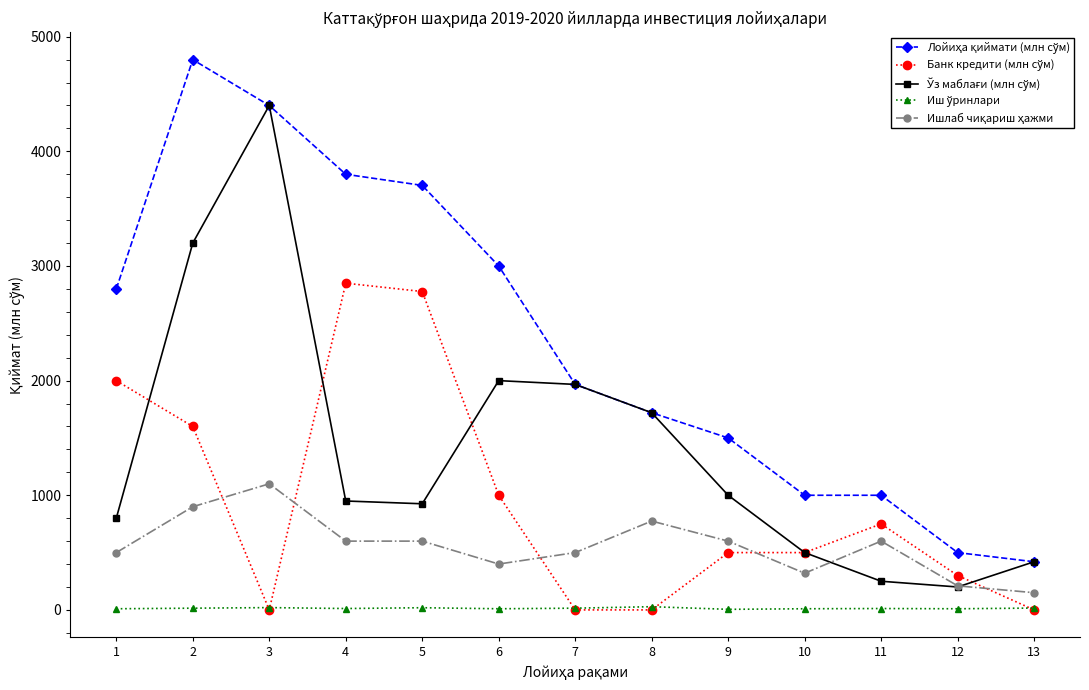

What is the highest value of the Лойиҳа қиймати (млн сўм) series?

4800.0